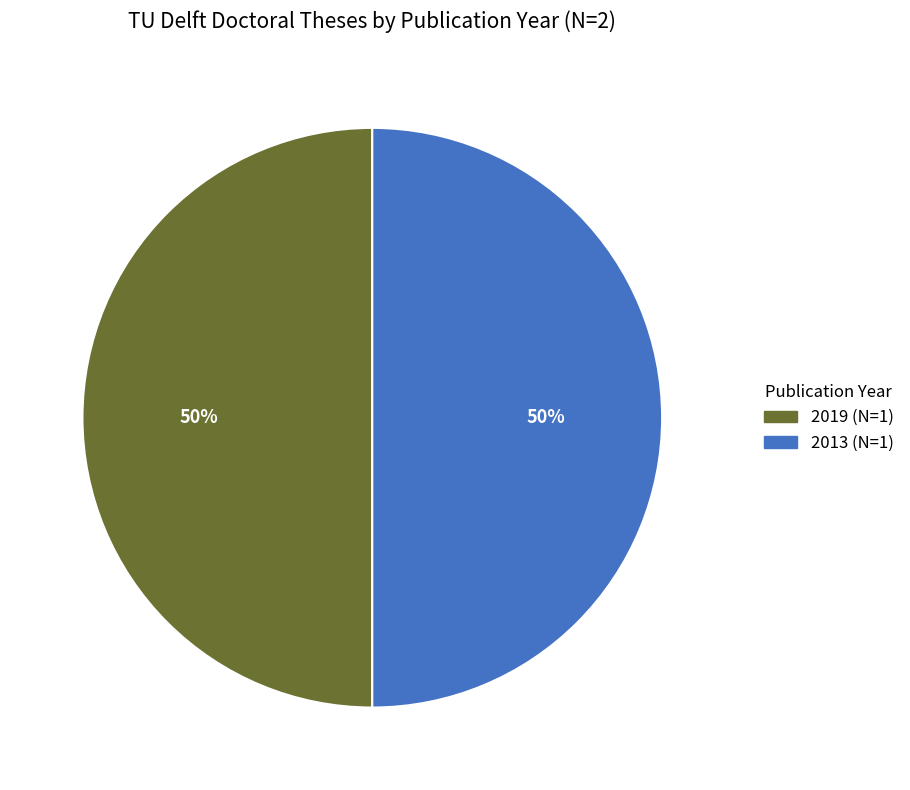

Is it true that 2019 is 50% of the pie?

True